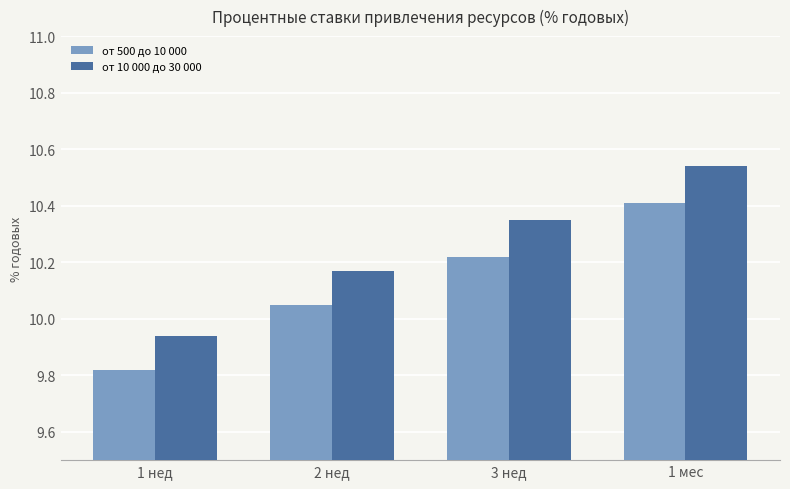

At which label is от 10 000 до 30 000 closest to 10?

1 нед